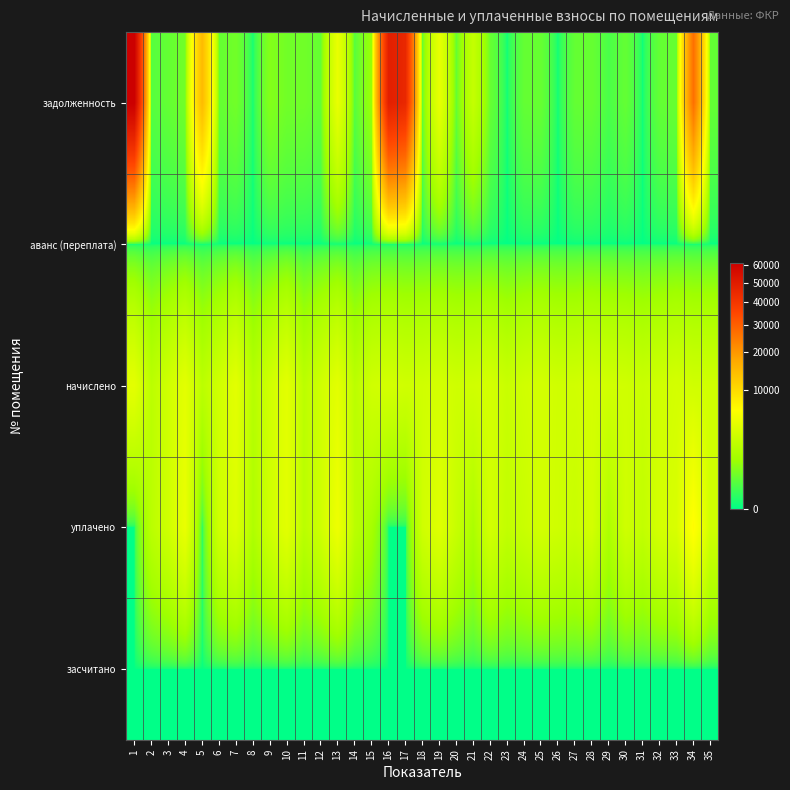

At which category is the sum across all series the highest?

1